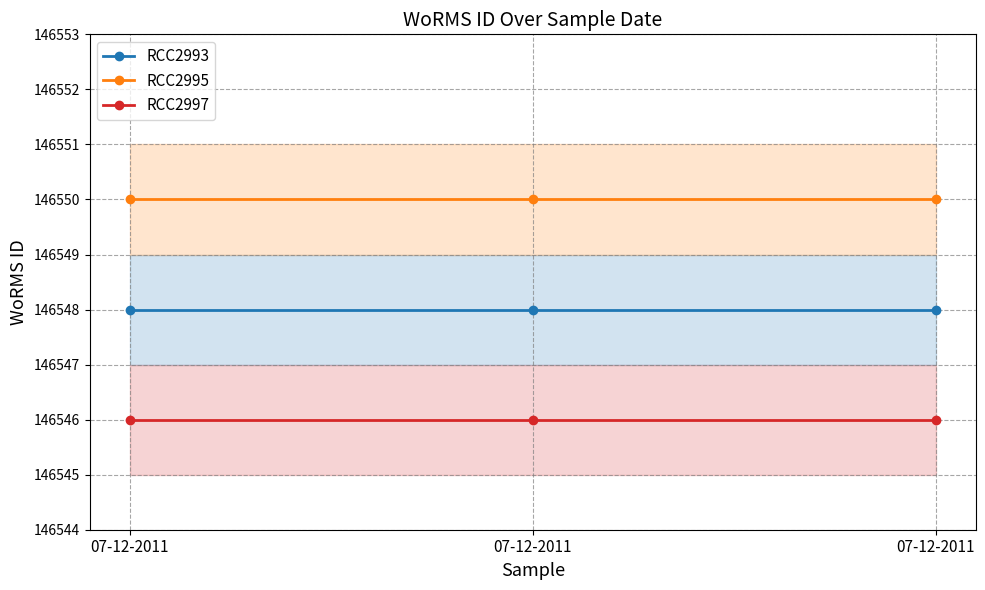

The RCC2995 series shows 146550 at 07-12-2011. True or false?

True